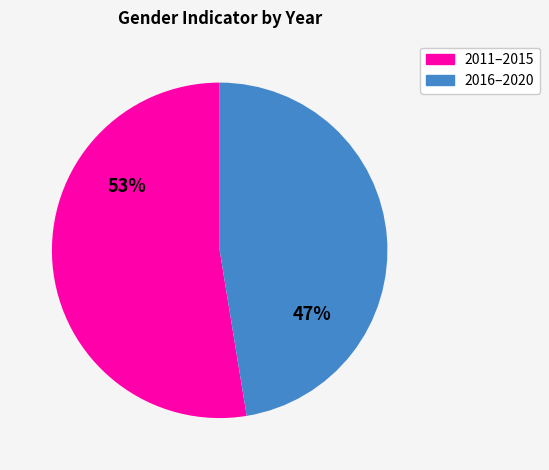

Is there any slice that represents more than half of the pie?

Yes